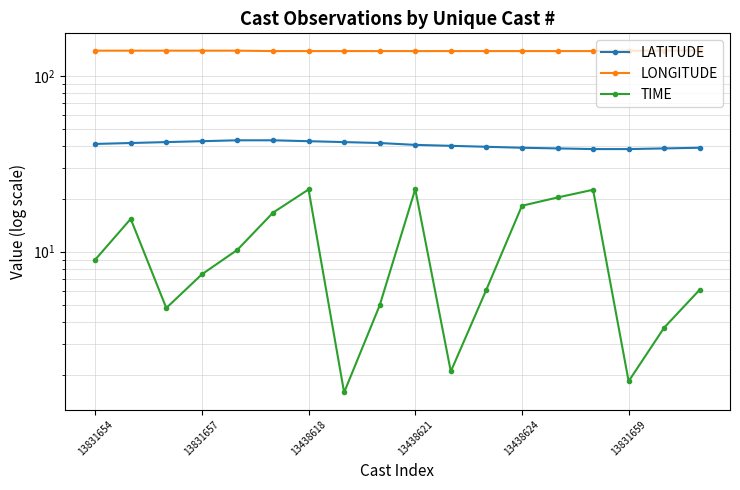

True or false: TIME has more than 1 points higher than both neighbors.

True